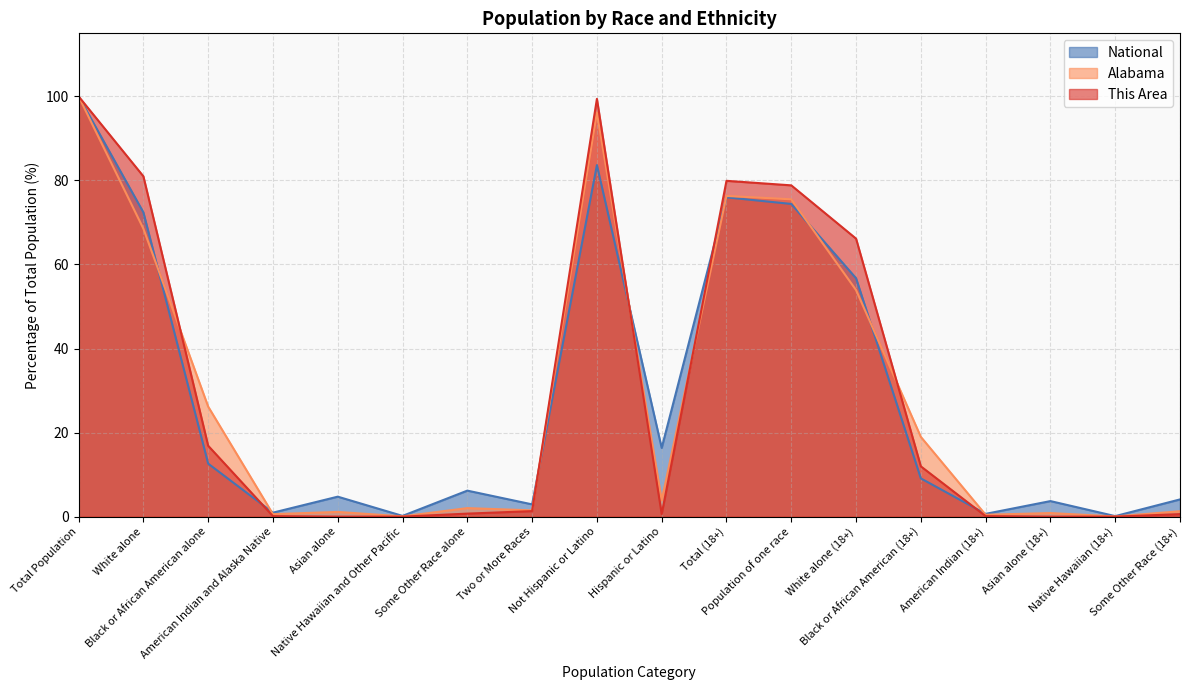

Reading left to right, list all the values displayed in this chart.

This Area: Total Population=100.0	White alone=81.0	Black or African American alone=16.9	American Indian and Alaska Native=0.1	Asian alone=0.0	Native Hawaiian and Other Pacific=0.0	Some Other Race alone=0.7	Two or More Races=1.3	Not Hispanic or Latino=99.4	Hispanic or Latino=0.6	Total (18+)=79.9	Population of one race=78.8	White alone (18+)=66.1	Black or African American (18+)=12.0	American Indian (18+)=0.1	Asian alone (18+)=0.0	Native Hawaiian (18+)=0.0	Some Other Race (18+)=0.6
Alabama: Total Population=100.0	White alone=68.5	Black or African American alone=26.2	American Indian and Alaska Native=0.6	Asian alone=1.1	Native Hawaiian and Other Pacific=0.1	Some Other Race alone=2.0	Two or More Races=1.5	Not Hispanic or Latino=96.1	Hispanic or Latino=3.9	Total (18+)=76.3	Population of one race=75.5	White alone (18+)=53.9	Black or African American (18+)=19.0	American Indian (18+)=0.4	Asian alone (18+)=0.9	Native Hawaiian (18+)=0.0	Some Other Race (18+)=1.3
National: Total Population=100.0	White alone=72.4	Black or African American alone=12.6	American Indian and Alaska Native=0.9	Asian alone=4.8	Native Hawaiian and Other Pacific=0.2	Some Other Race alone=6.2	Two or More Races=2.9	Not Hispanic or Latino=83.7	Hispanic or Latino=16.3	Total (18+)=76.0	Population of one race=74.4	White alone (18+)=56.7	Black or African American (18+)=9.1	American Indian (18+)=0.7	Asian alone (18+)=3.7	Native Hawaiian (18+)=0.1	Some Other Race (18+)=4.1